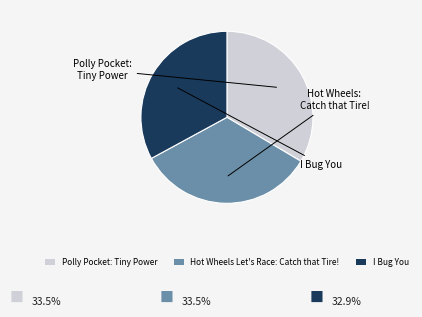

Is it true that I Bug You is 21% of the pie?

False